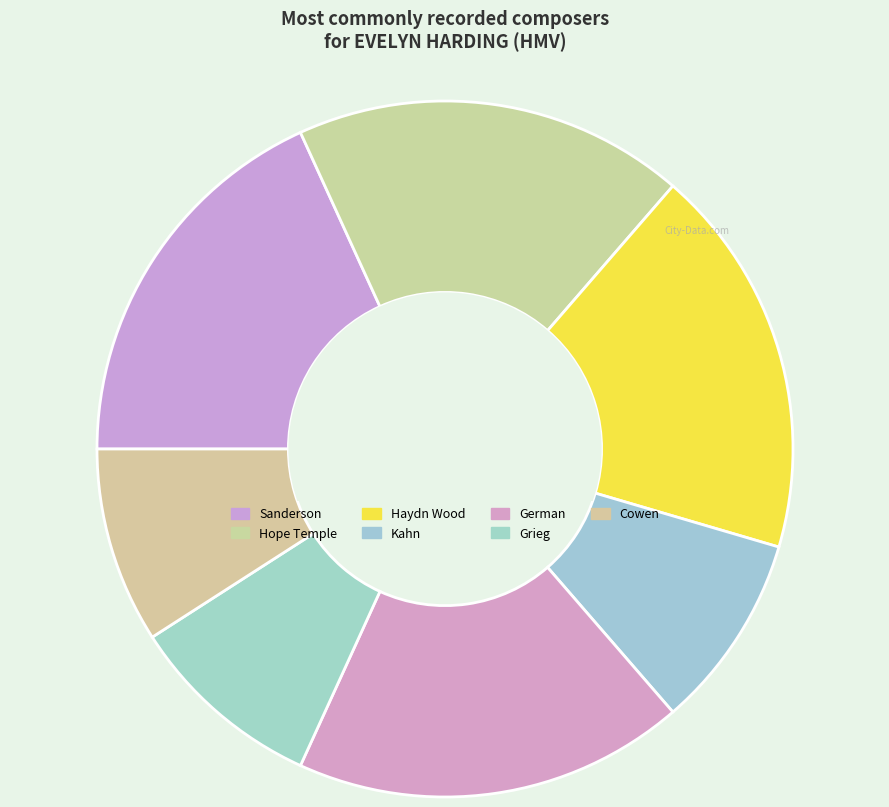

Which slice is the smallest?

Kahn